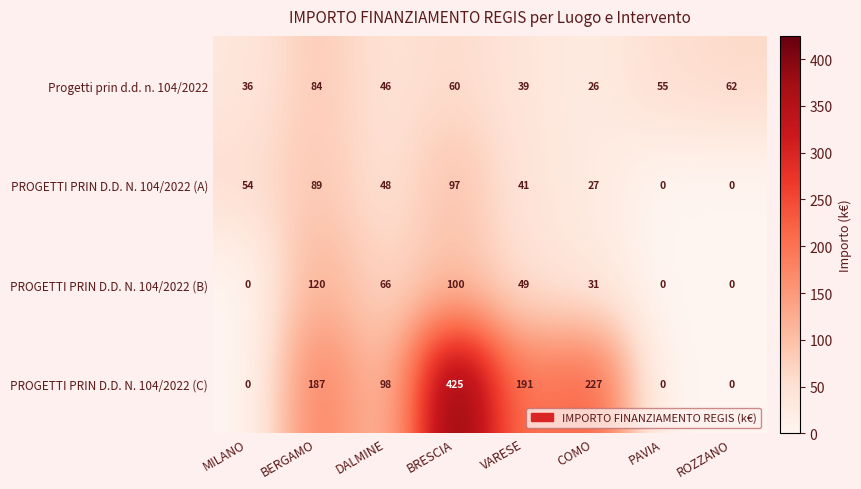

What is the average value of the PROGETTI PRIN D.D. N. 104/2022 (B) series?

46